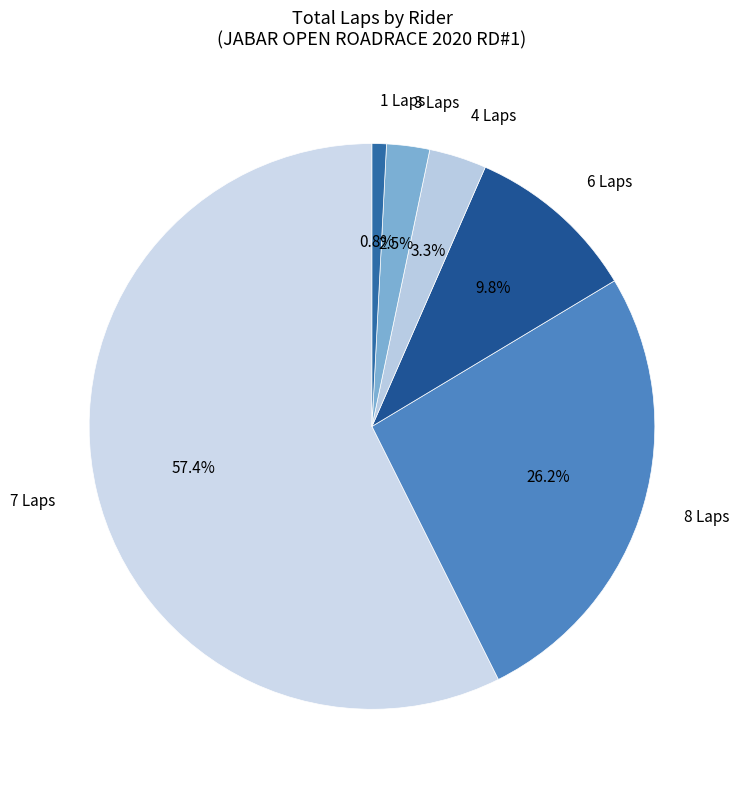

Which slice is the smallest?

1 Laps